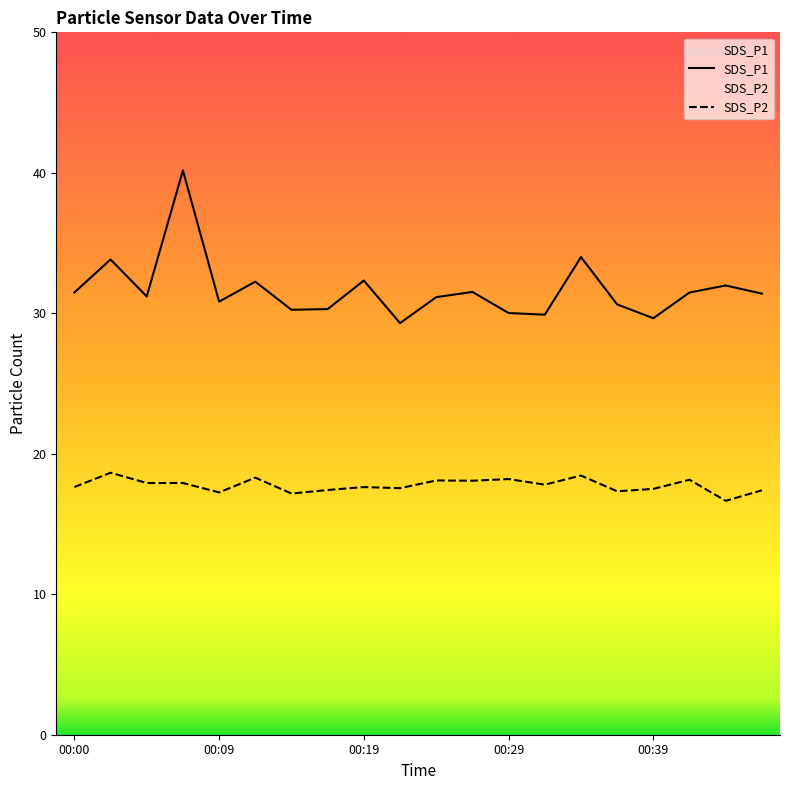

What is the average value of the SDS_P2 series?

17.8